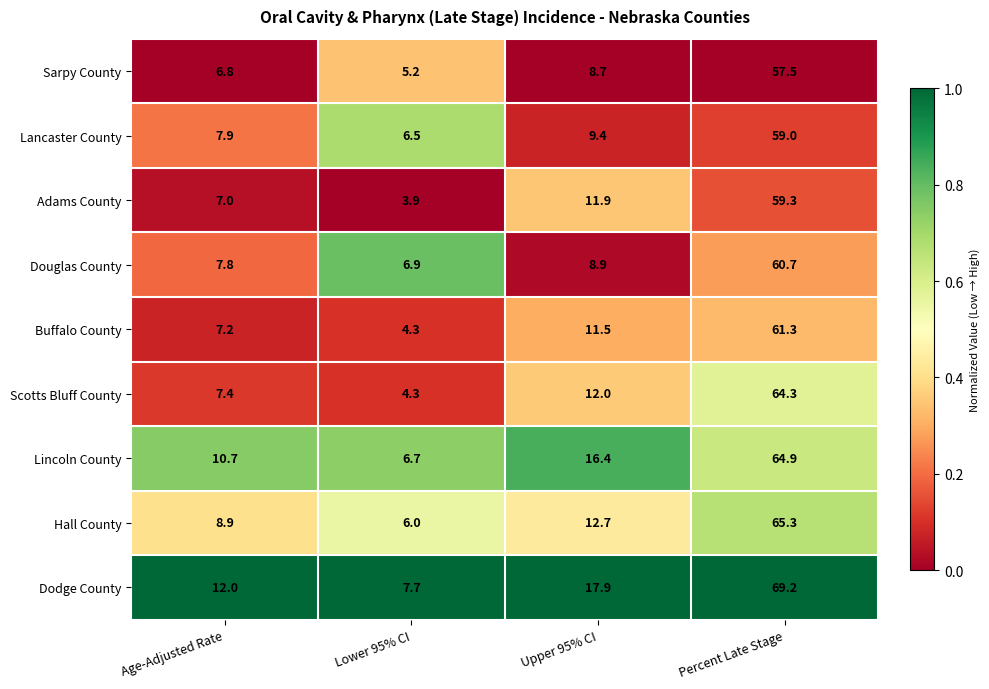

Which series changed the most between Age-Adjusted Rate and Upper 95% CI?

Dodge County